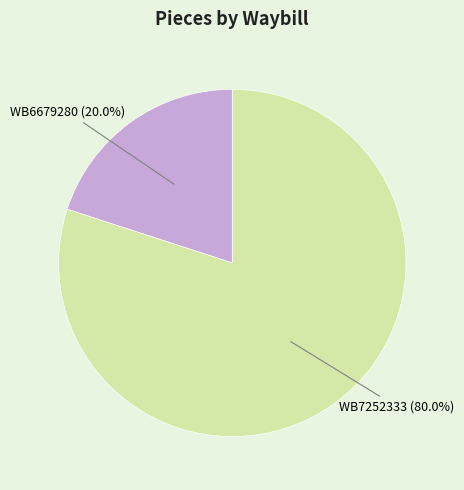

Does any single category account for the majority?

Yes